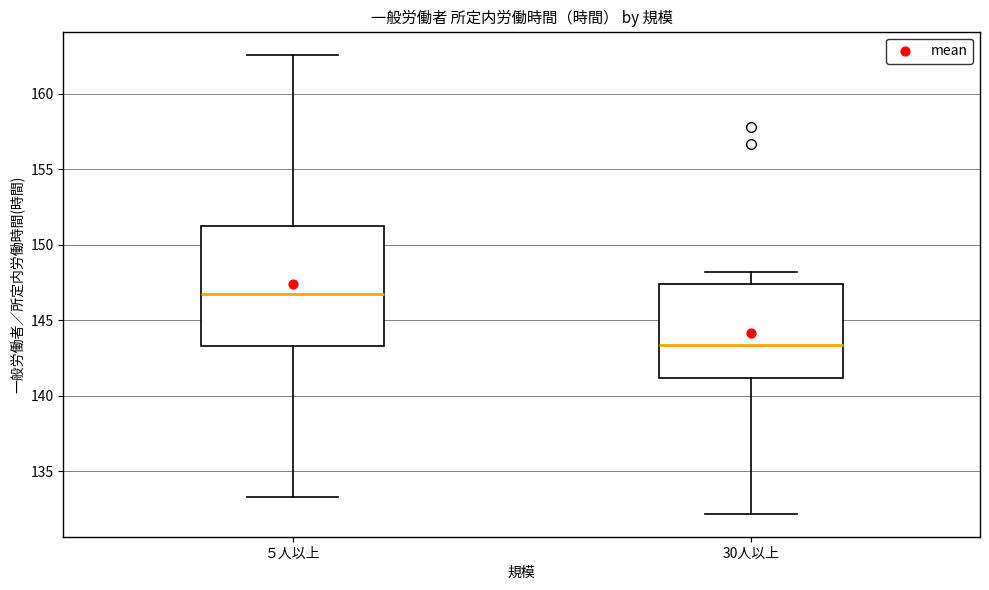

Which box has the lowest median line?

30人以上